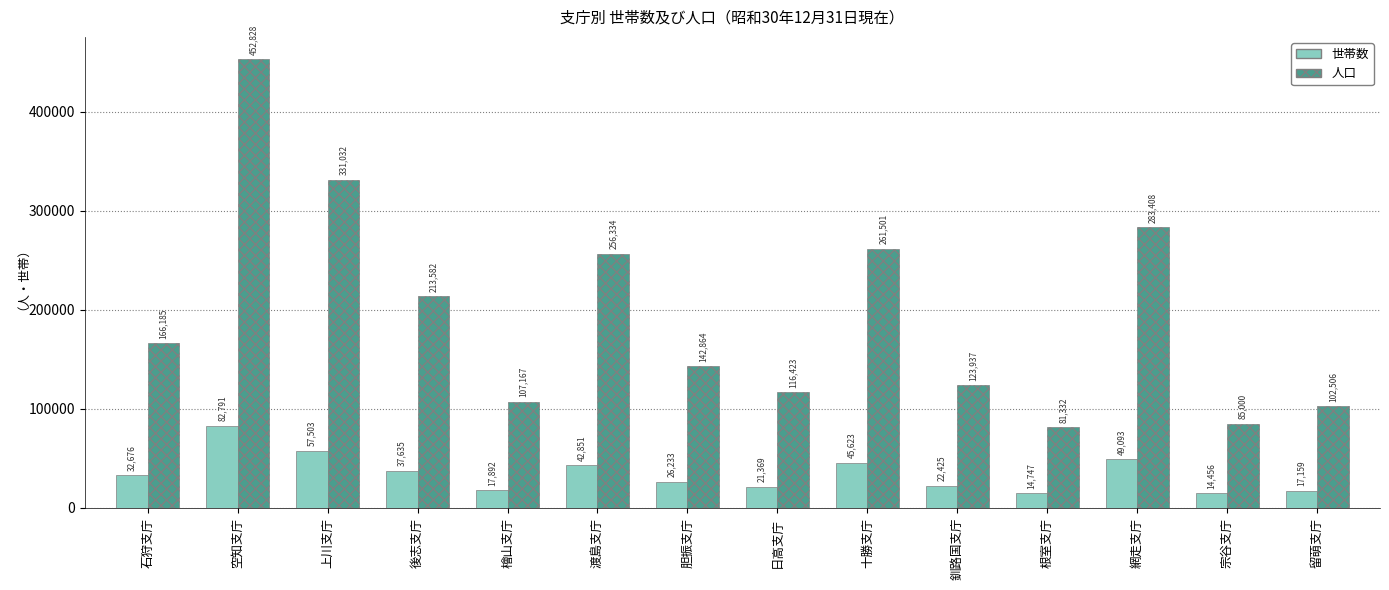

The 人口 series shows 82384 at 釧路国支庁. True or false?

False